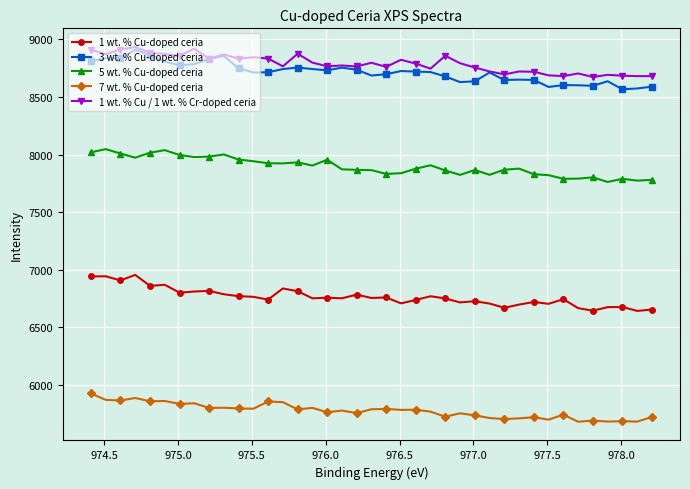

What is the difference between the maximum and minimum values in the 5 wt. % Cu-doped ceria series?

285.2